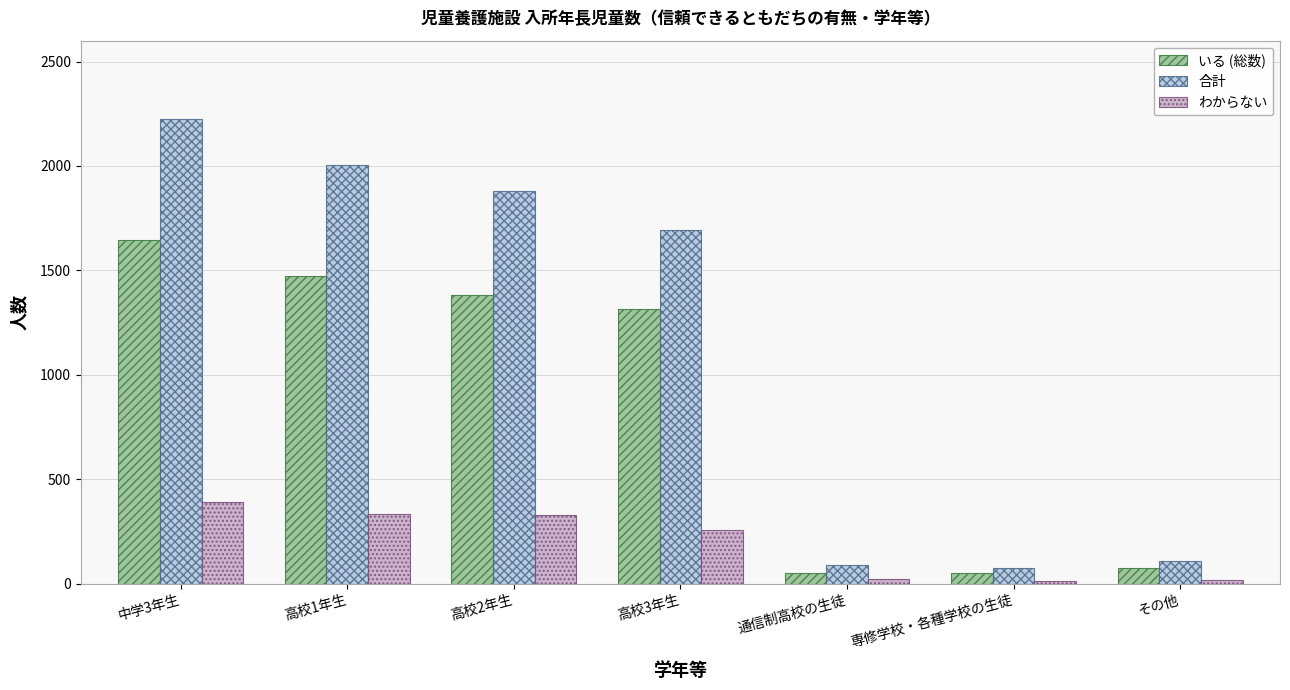

List the series in order of their peak value, highest first.

合計, いる (総数), わからない